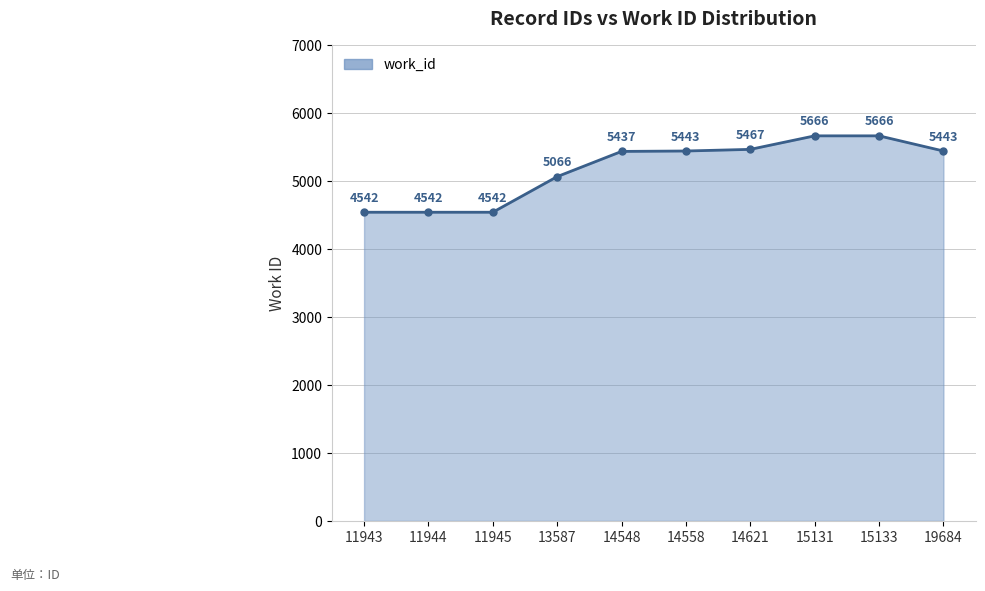

What is the approximate value at 15131?

5666